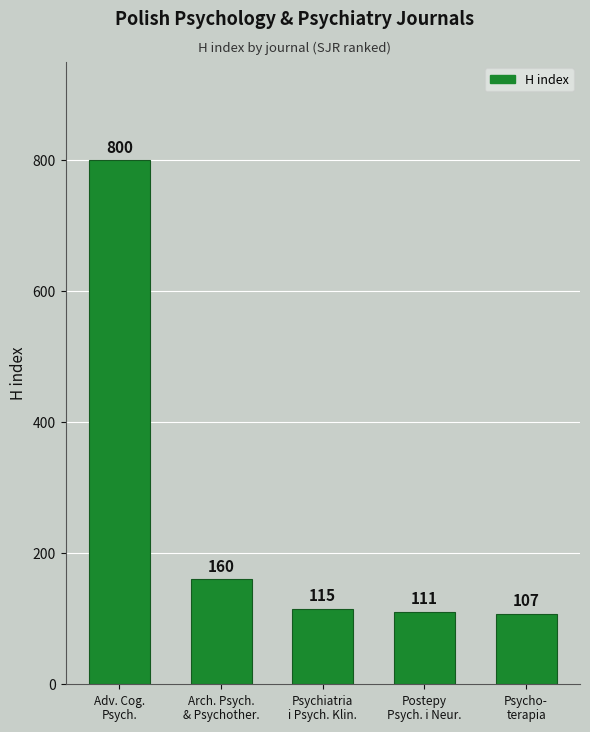

Count the number of categories in the chart.

5